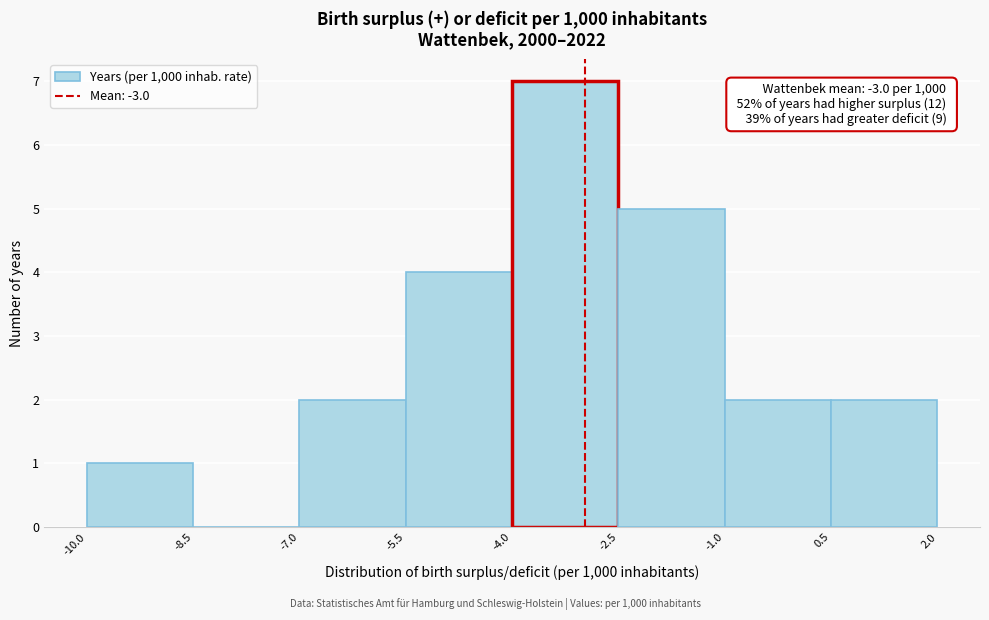

Which range on the x-axis has the tallest bar?

-4.0 to -2.5